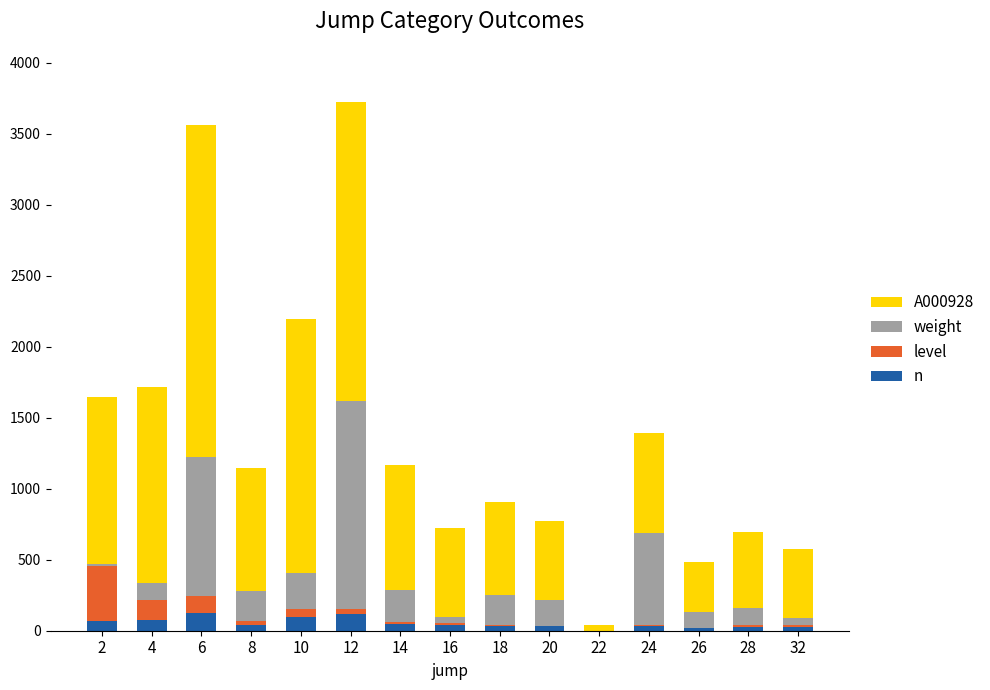

What is the sum of all n values?

793